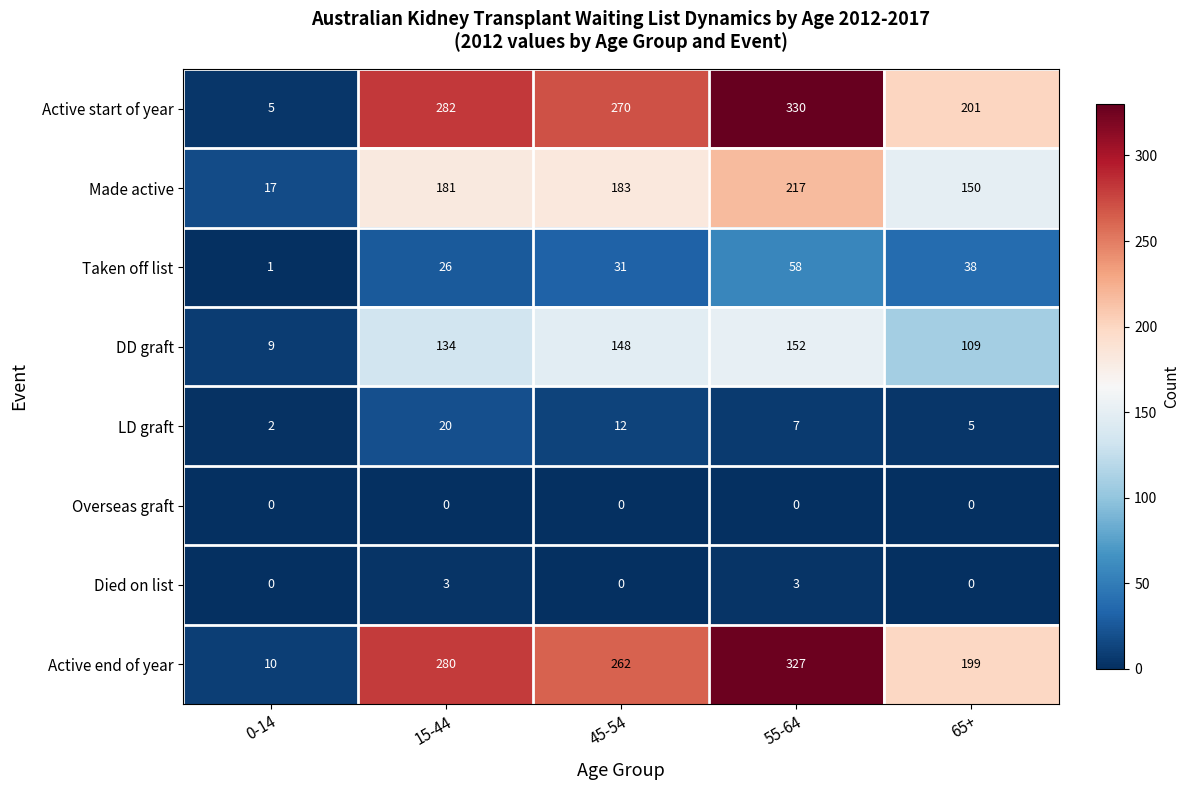

Which series has the largest total across all categories?

Active start of year